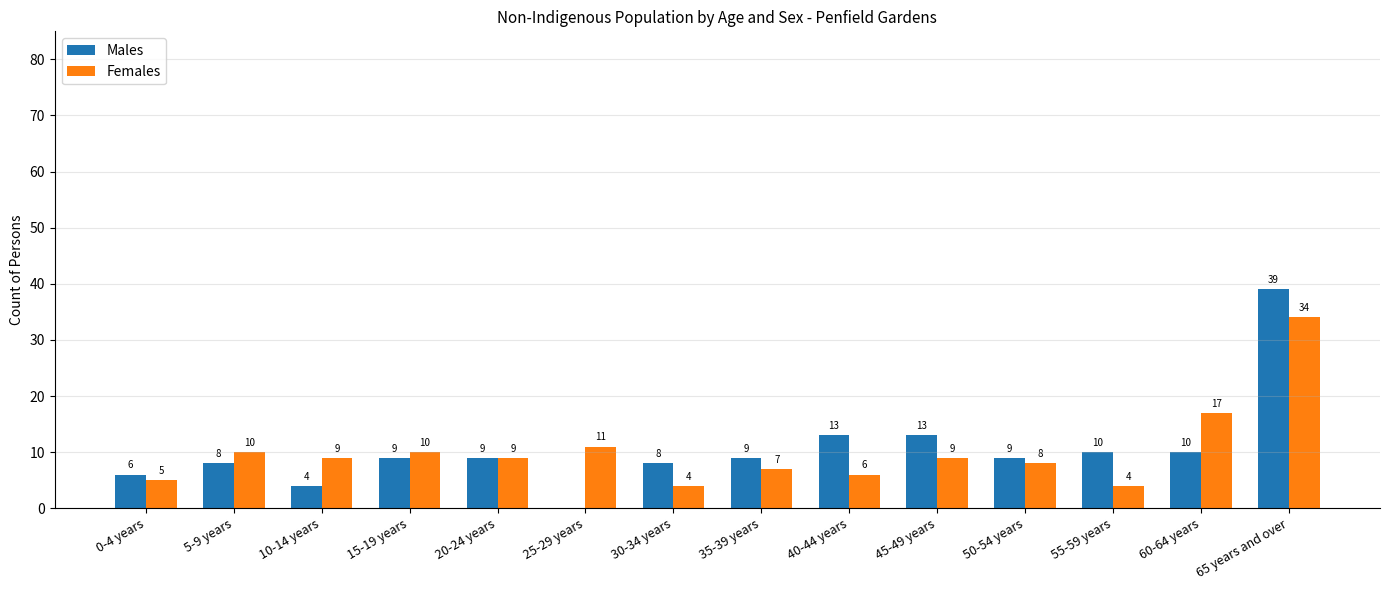

Which series has the largest total across all categories?

Males